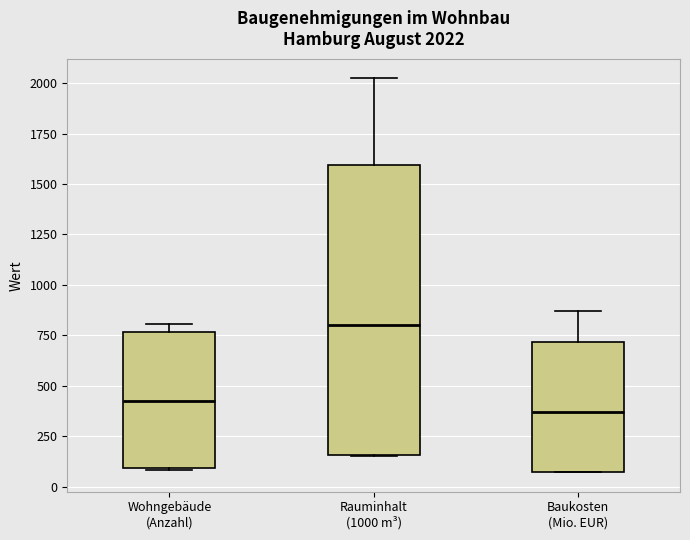

Which box's median line is the lowest?

Baukosten (Mio. EUR)